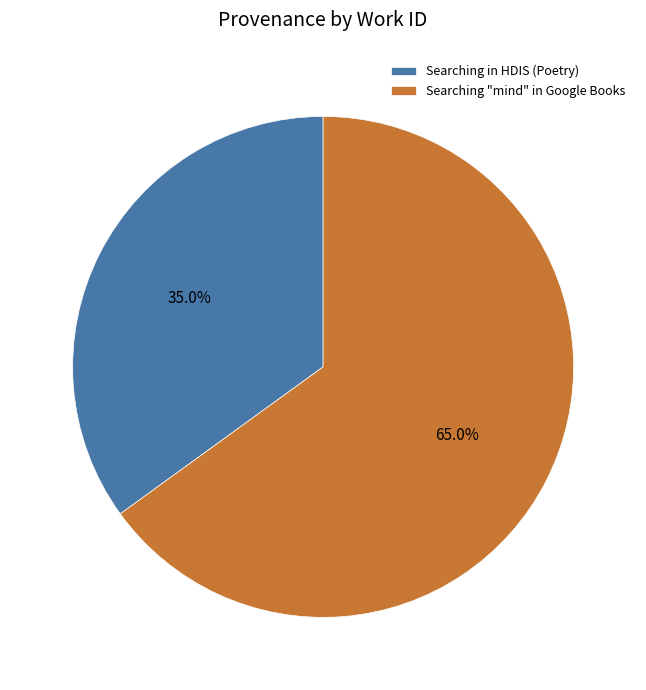

Is there any slice that represents more than half of the pie?

Yes